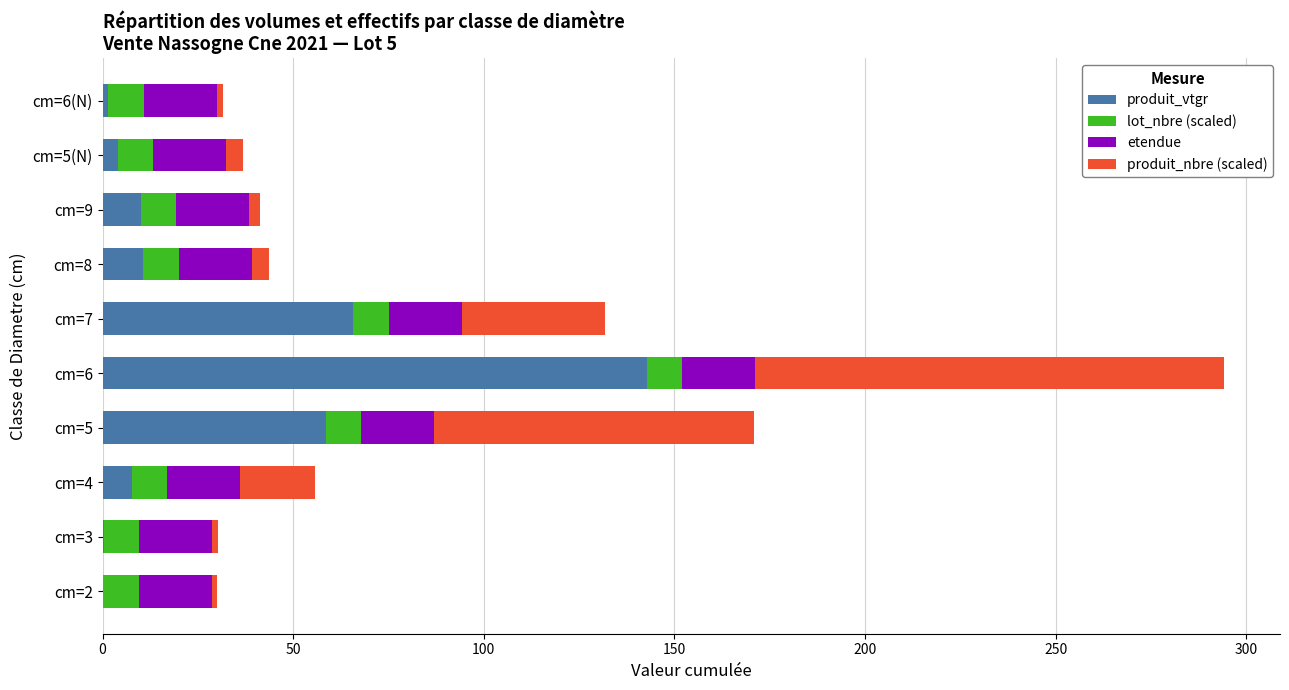

True or false: produit_vtgr has a value of 10.7 at cm=8.

True